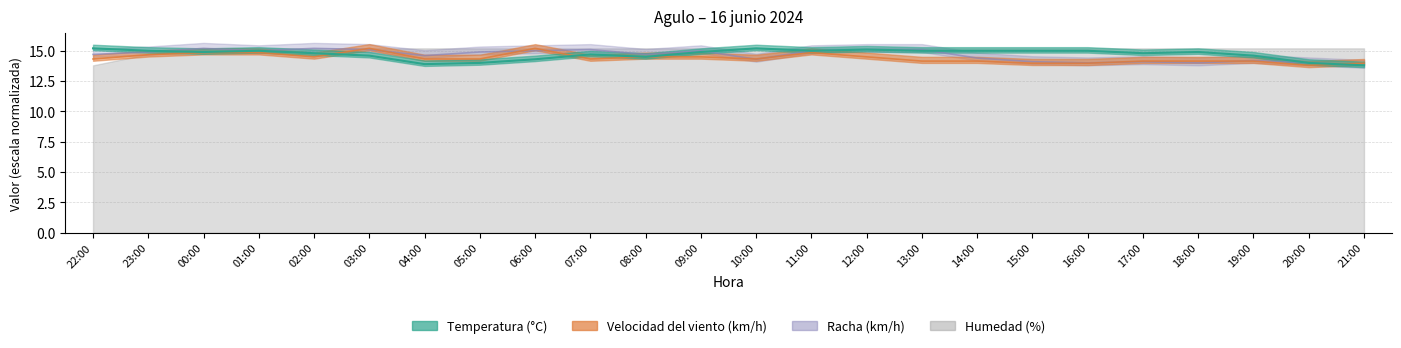

True or false: Velocidad del viento (km/h) has a value of 14.0 at 21:00.

True